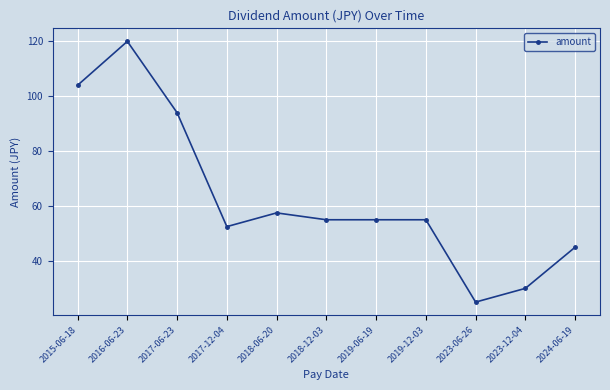

What is the label of the 11th point from the left?

2024-06-19